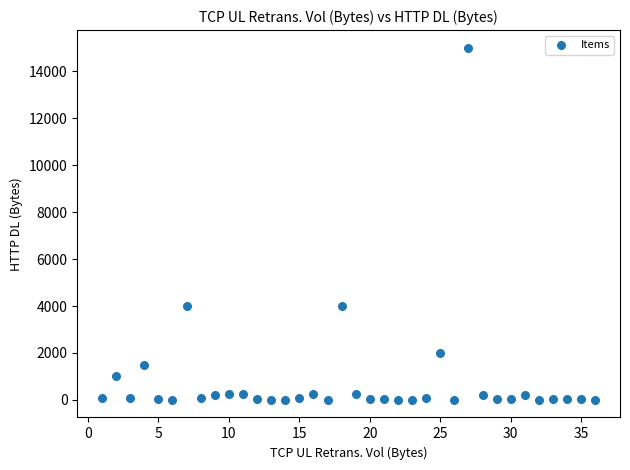

What is the range of X values (max minus min)?

35